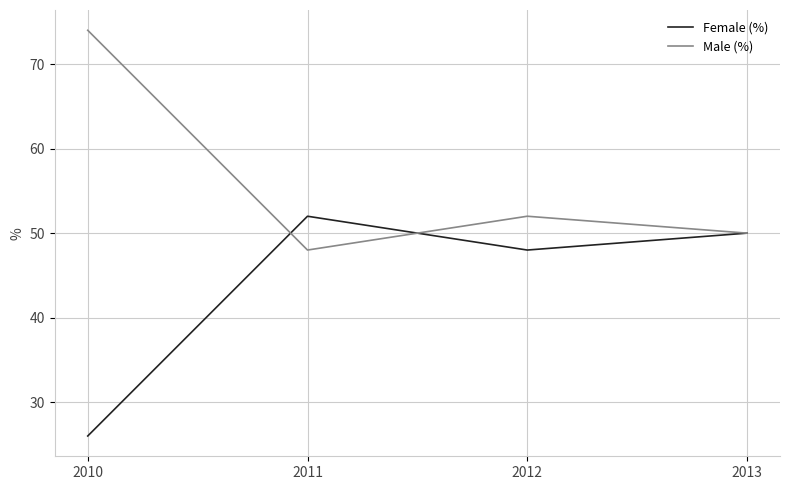

What is the spread (max minus min) of values at 2011?

4